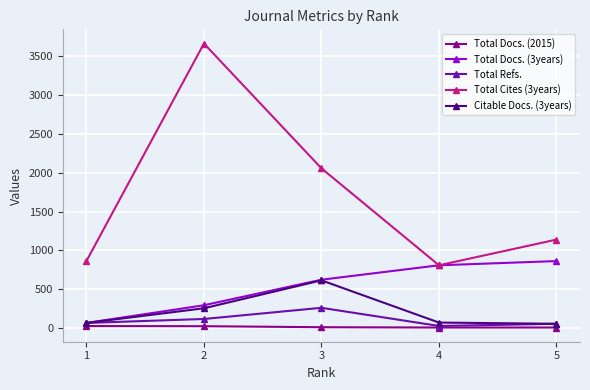

What is the value of the Total Docs. (3years) point at the 4th from the left?

808